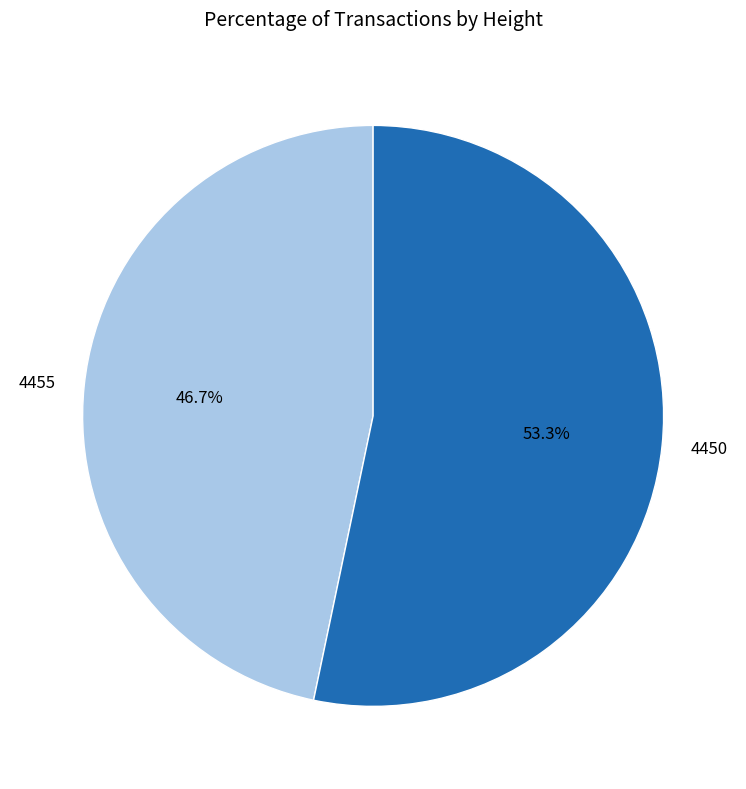

What percentage is the 4455 slice, to the nearest percent?

47%